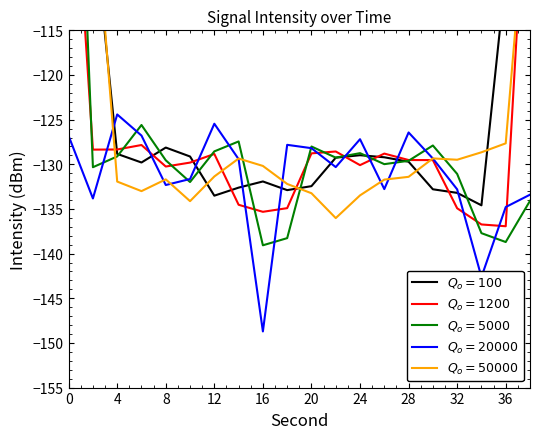

What is the average value of the $Q_o=50000$ series?

-124.8